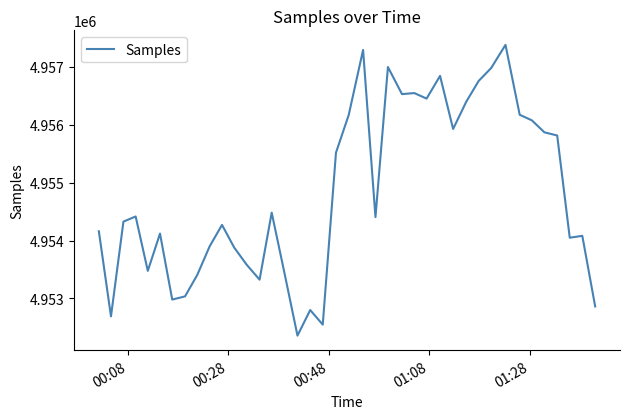

What is the difference between the maximum and minimum values?

5024